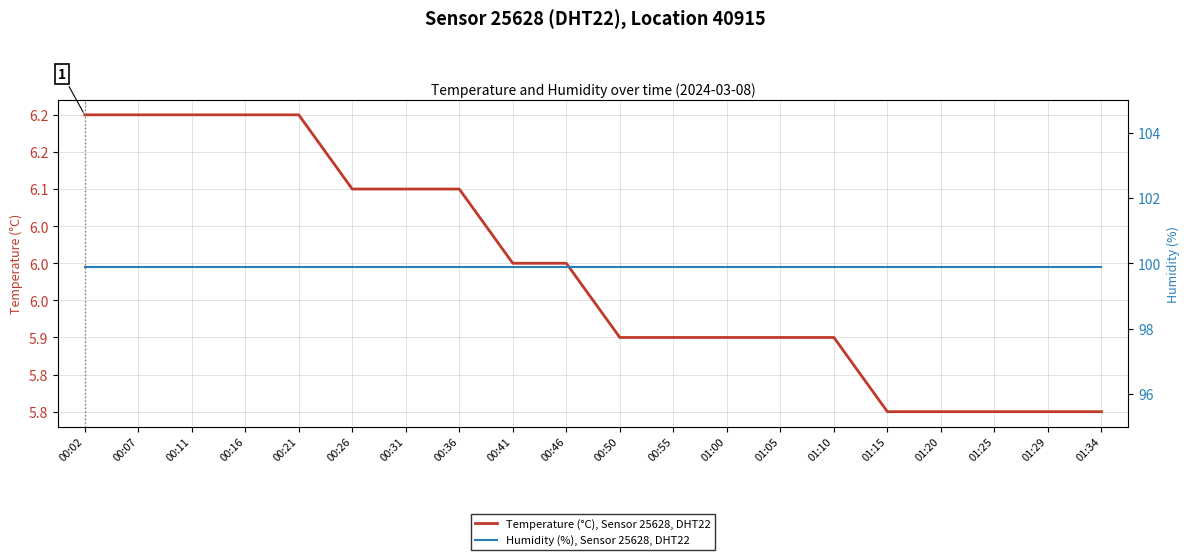

List the series in order of their overall mean, lowest first.

Temperature (°C), Sensor 25628, DHT22, Humidity (%), Sensor 25628, DHT22